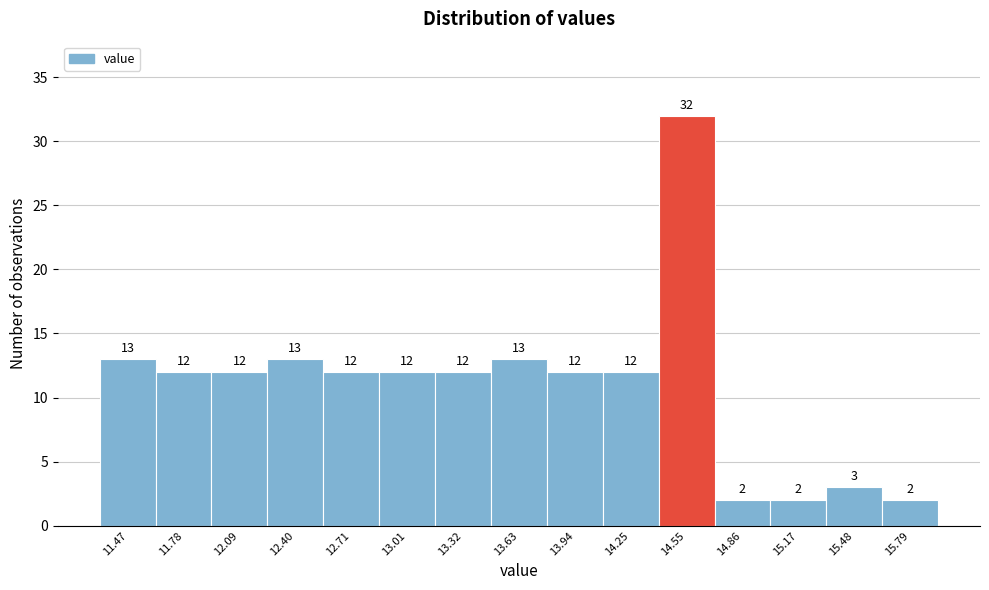

How tall is the bar that spans 11.65 to 11.95 on the x-axis? The bar edges are not printed on the chart, so give them approximately, as read against the axis.

12